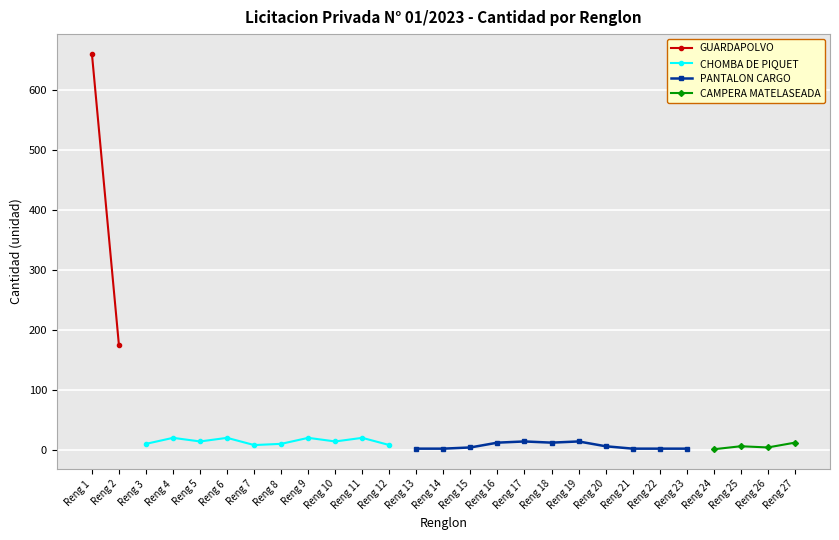

At which category does the chart reach its peak across all series?

Reng 1